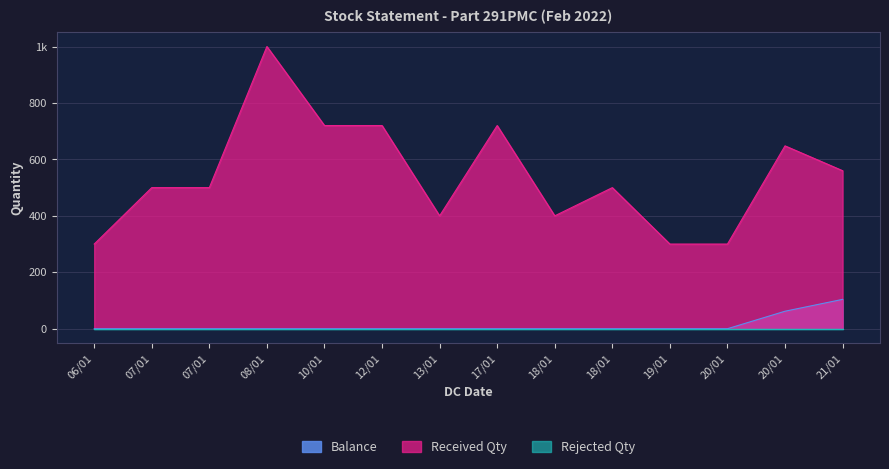

Which category has the highest value in the Received Qty series?

08/01